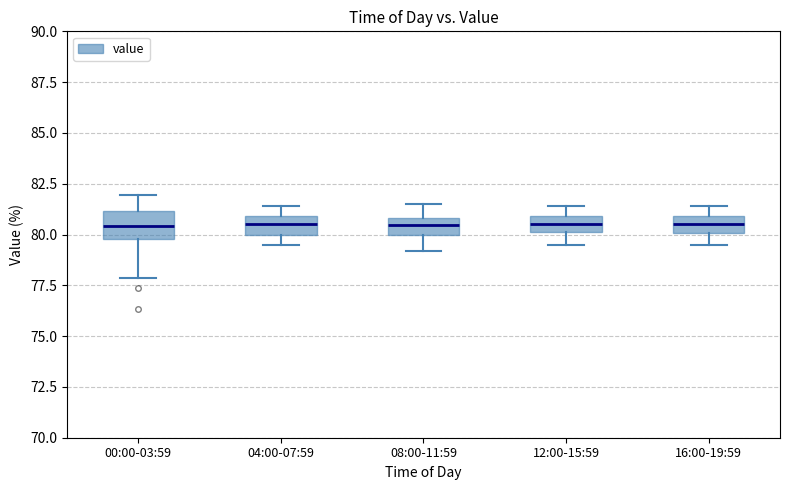

Reading left to right, read every box against the y-axis: the position of its median line, the range the box covers, and the ends of its whiskers. The values are not printed on the chart, so give them approximately, as read against the axis.

00:00-03:59: median 80.5, box 80.0 to 81.0, whiskers 78.0 to 82.0
04:00-07:59: median 80.5, box 80.0 to 81.0, whiskers 79.5 to 81.5
08:00-11:59: median 80.5, box 80.0 to 81.0, whiskers 79.0 to 81.5
12:00-15:59: median 80.5, box 80.0 to 81.0, whiskers 79.5 to 81.5
16:00-19:59: median 80.5, box 80.0 to 81.0, whiskers 79.5 to 81.5